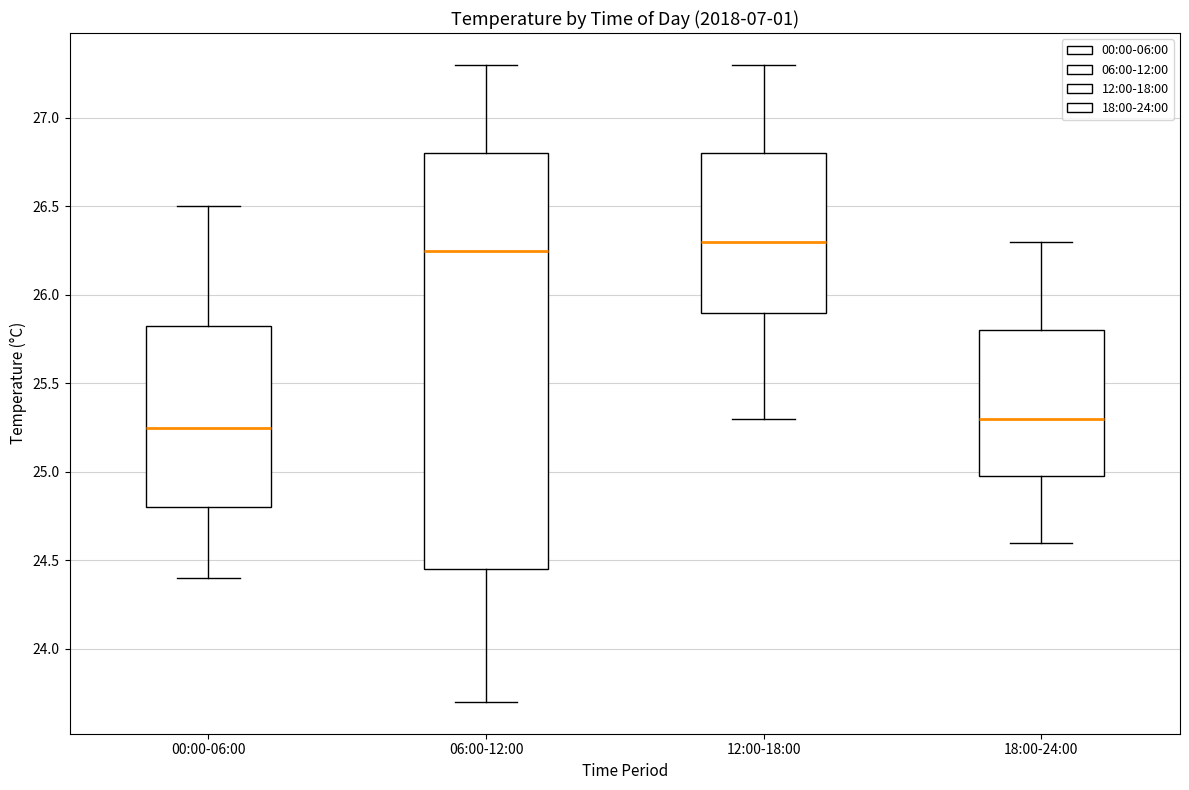

Reading left to right, transcribe this box plot: for each box, give where its median line is, the range the box spans, and where its two whiskers end, as read against the y-axis. The values are not printed on the chart, so give them approximately, as read against the axis.

00:00-06:00: median 25.25, box 24.80 to 25.85, whiskers 24.40 to 26.50
06:00-12:00: median 26.25, box 24.45 to 26.80, whiskers 23.70 to 27.30
12:00-18:00: median 26.30, box 25.90 to 26.80, whiskers 25.30 to 27.30
18:00-24:00: median 25.30, box 25.00 to 25.80, whiskers 24.60 to 26.30